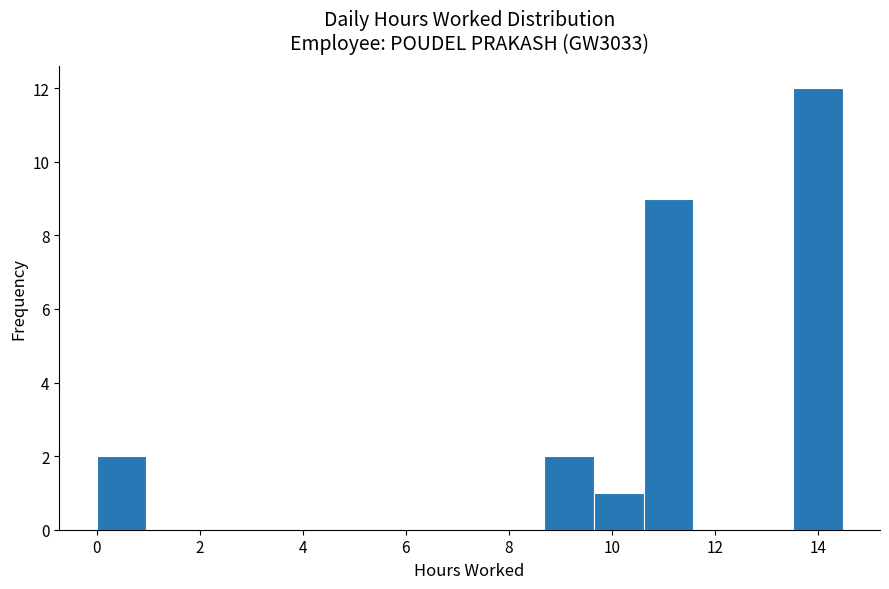

Reading left to right, transcribe this chart: for each bar, give the range it covers on the x-axis and its height. Neither the bar edges nor the heights are printed on the chart, so give them approximately, as read against the axes.

0.0 to 1.0: 2
1.0 to 2.0: 0
2.0 to 2.8: 0
2.8 to 3.8: 0
3.8 to 4.8: 0
4.8 to 5.8: 0
5.8 to 6.8: 0
6.8 to 7.8: 0
7.8 to 8.6: 0
8.6 to 9.6: 2
9.6 to 10.6: 1
10.6 to 11.6: 9
11.6 to 12.6: 0
12.6 to 13.6: 0
13.6 to 14.4: 12